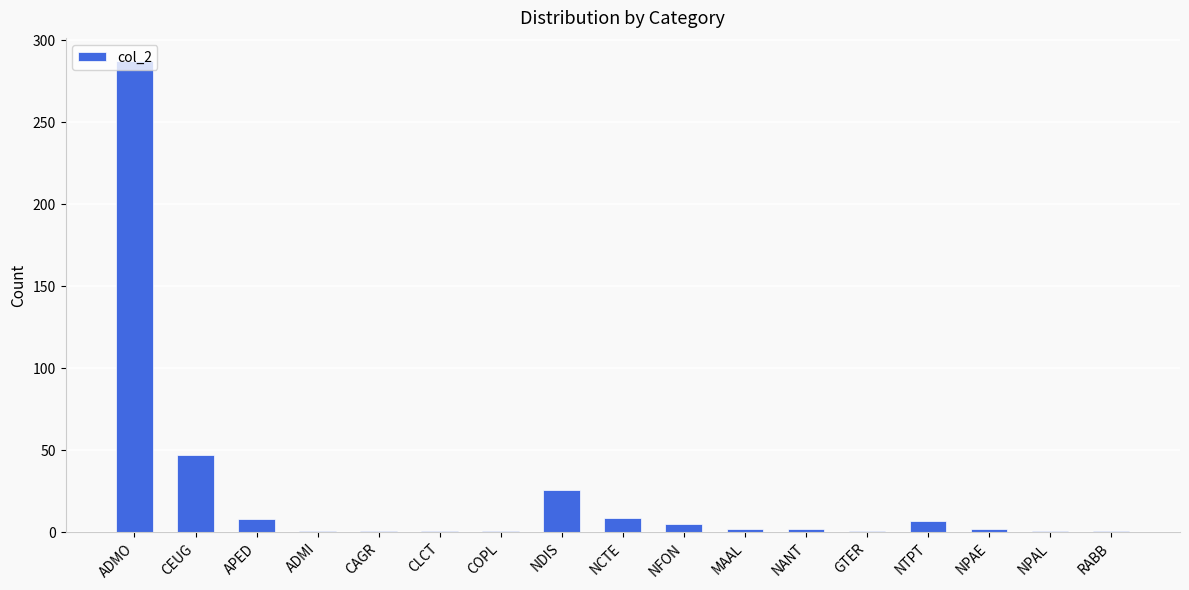

Is it true that the value at ADMO is 138?

False